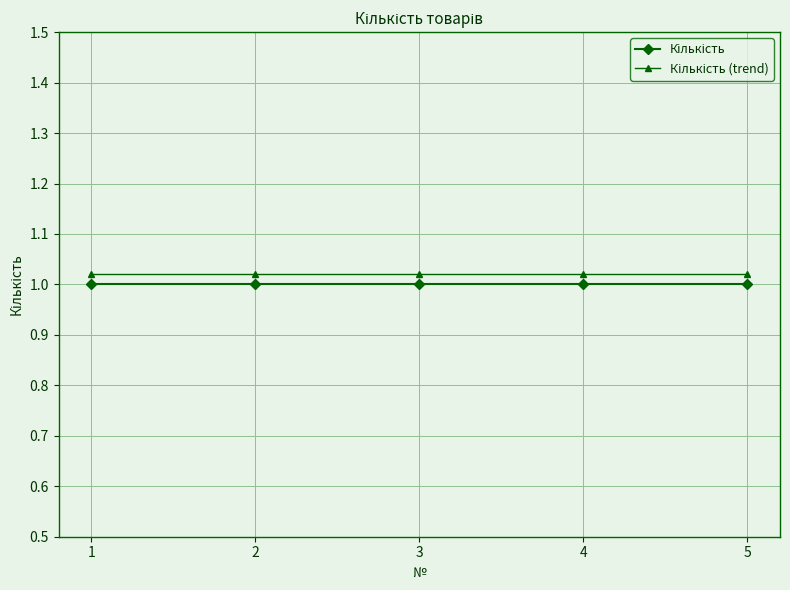

List the series in order of their peak value, lowest first.

Кількість, Кількість (trend)